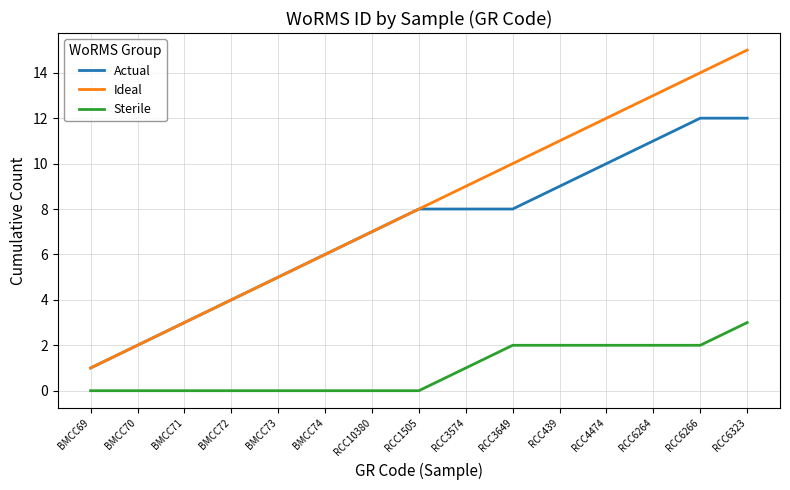

True or false: Sterile and Ideal intersect in this chart.

False